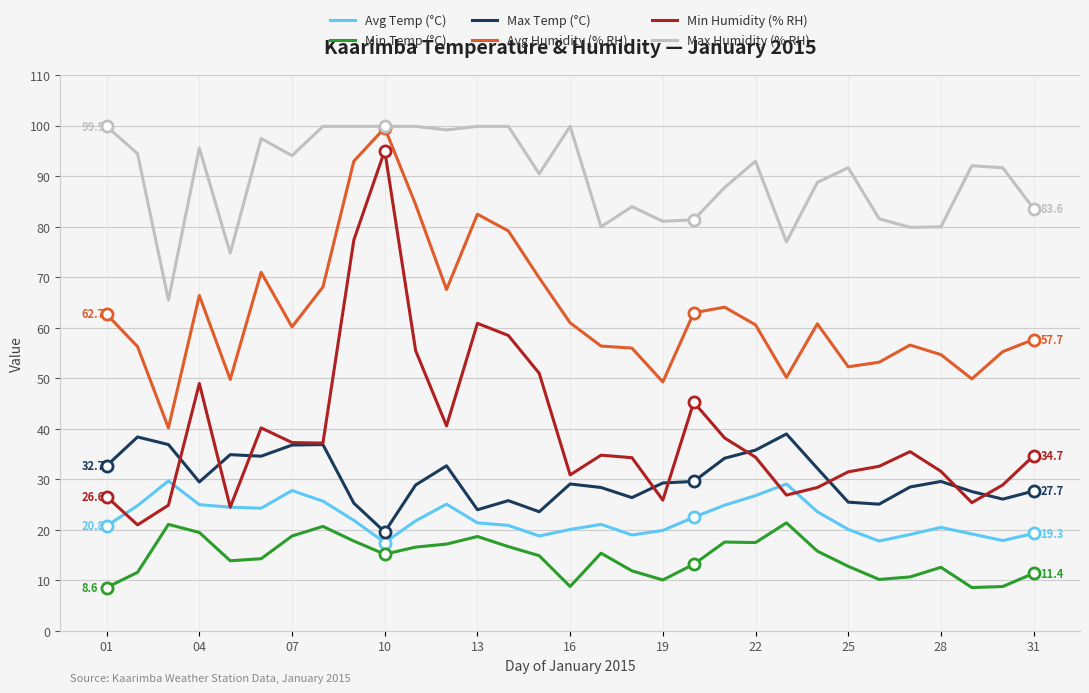

Count the number of categories in the chart.

31